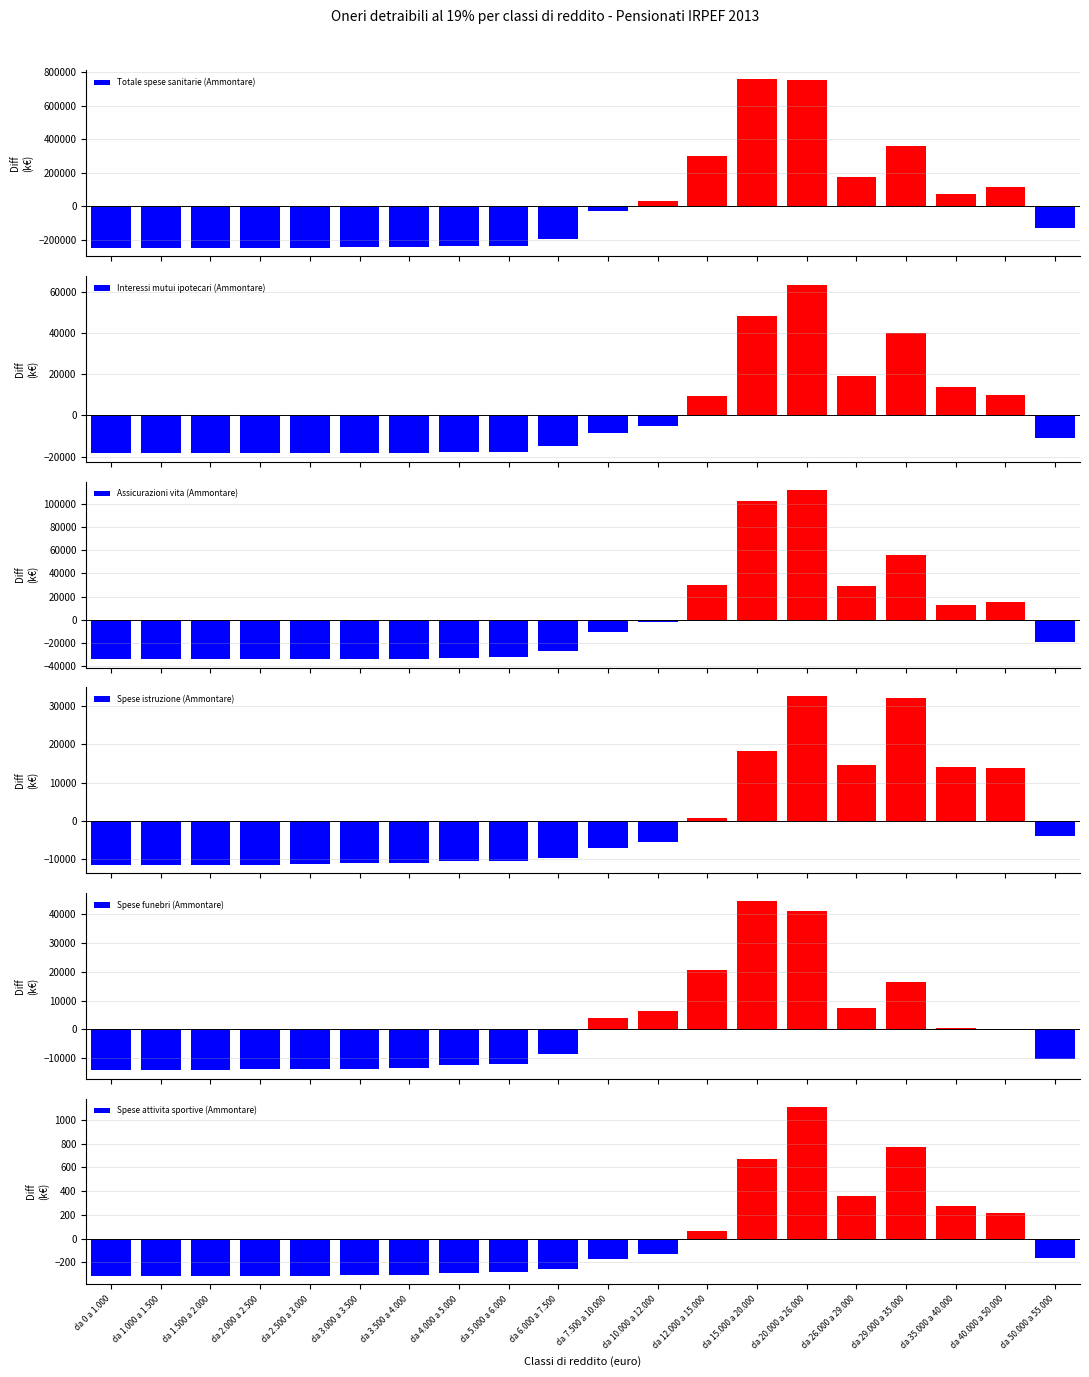

Reading left to right, extract all data points from this chart.

Totale spese sanitarie (Ammontare): -249091.0	-248867.0	-248599.0	-248378.0	-247539.0	-246145.0	-245427.0	-240354.0	-235283.0	-196844.0	-30084.0	30466.0	302607.0	760414.1	752291.1	175423.0	358604.0	70245.0	115606.0	-129046.0
Interessi mutui ipotecari (Ammontare): -18483.2	-18451.2	-18431.2	-18400.2	-18358.2	-18267.2	-18223.2	-17740.2	-17552.2	-14972.2	-8697.2	-4963.2	9202.8	48029.8	63463.8	19049.8	40159.8	13611.8	9859.8	-10839.2
Assicurazioni vita (Ammontare): -33743.5	-33730.5	-33685.5	-33653.5	-33552.5	-33414.5	-33381.5	-32765.5	-32035.5	-26875.5	-10465.5	-2109.5	30090.5	102045.5	111732.5	29300.5	56083.5	13217.5	15654.5	-18711.5
Spese istruzione (Ammontare): -11391.6	-11368.6	-11369.6	-11366.6	-11248.6	-10998.6	-11011.6	-10507.6	-10400.6	-9705.6	-7008.6	-5435.6	857.4	18233.3	32571.3	14461.4	31963.3	13934.4	13718.4	-3925.6
Spese funebri (Ammontare): -14217.5	-14131.5	-13996.5	-13870.5	-13742.5	-13638.5	-13444.5	-12352.5	-11948.5	-8444.5	3885.5	6215.5	20465.5	44412.6	41165.6	7472.5	16285.5	512.5	-191.5	-10437.5
Spese attivita sportive (Ammontare): -312.8	-313.8	-312.8	-311.8	-312.8	-309.8	-305.8	-290.8	-280.8	-256.8	-171.8	-129.8	67.2	672.2	1107.2	363.2	772.2	274.2	219.2	-165.8